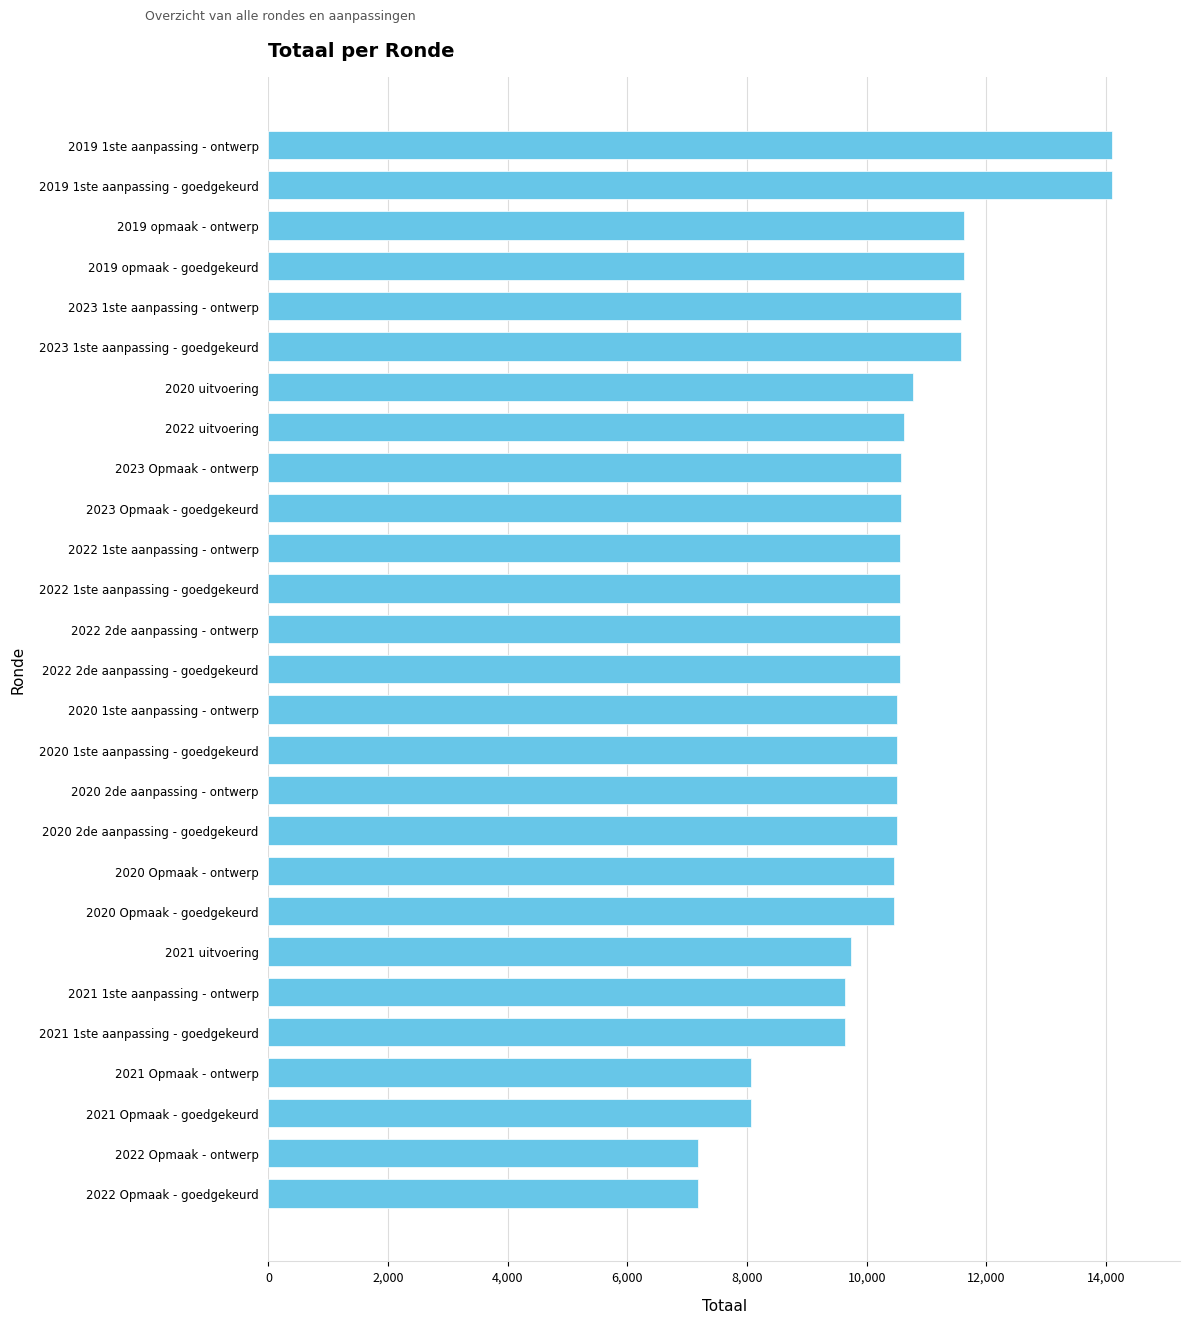

What is the difference between the values at 2019 1ste aanpassing - goedgekeurd and 2020 Opmaak - ontwerp?

3651